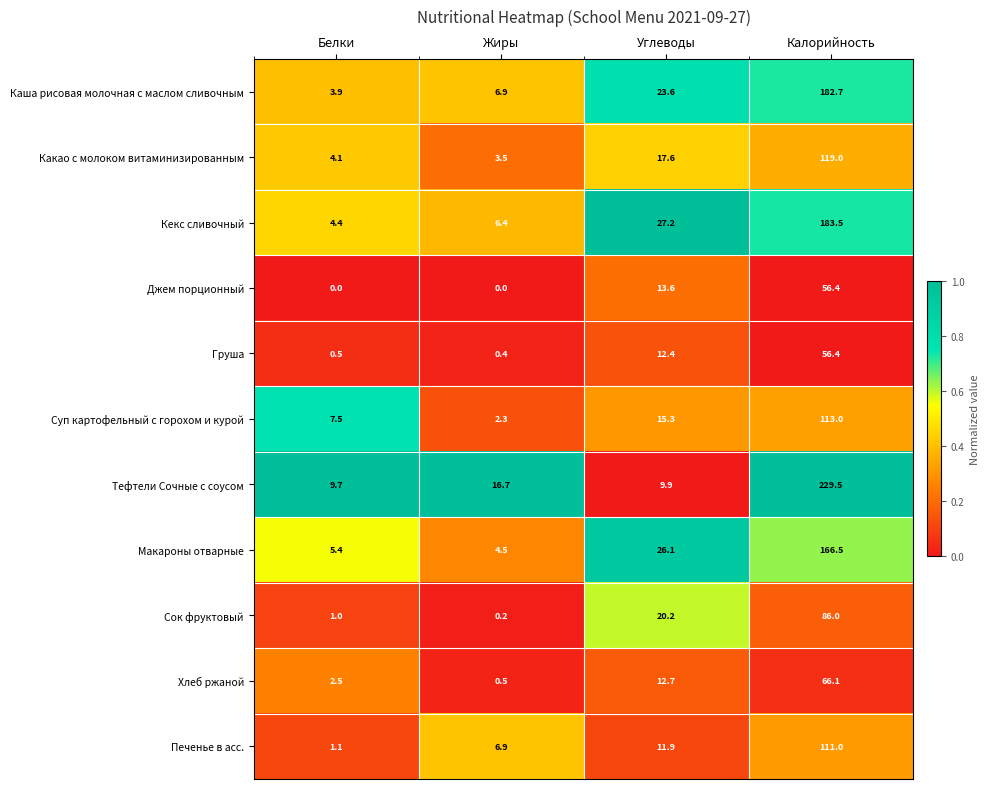

What is the spread (max minus min) of values at Белки?

9.7